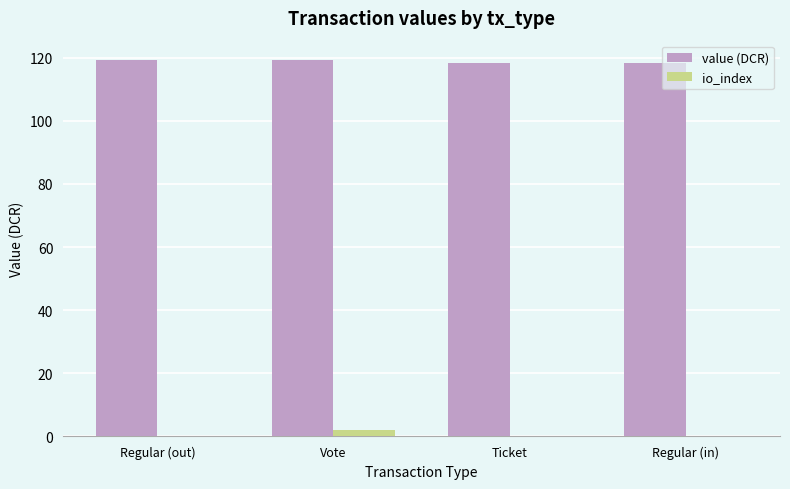

What is the total value across all series at Vote?

121.4